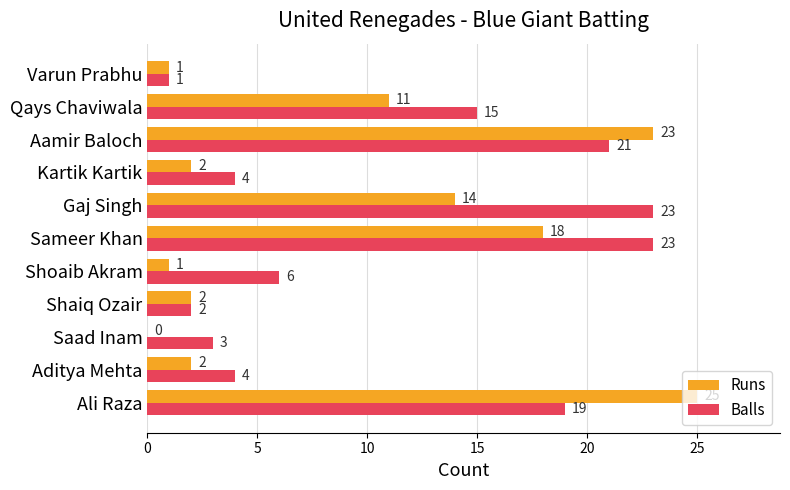

How many positive values does the Runs series have?

10